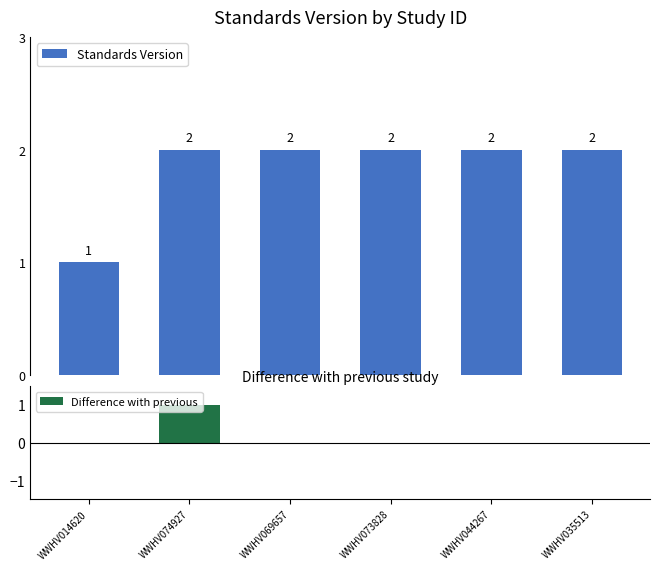

What value does the Standards Version series have at WWHV069657?

2